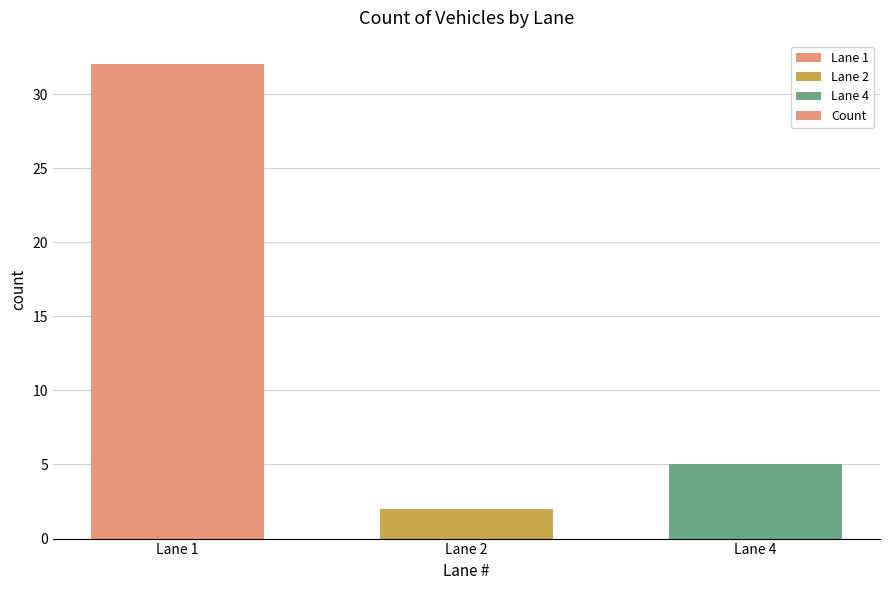

What is the difference between the second highest and minimum values?

3